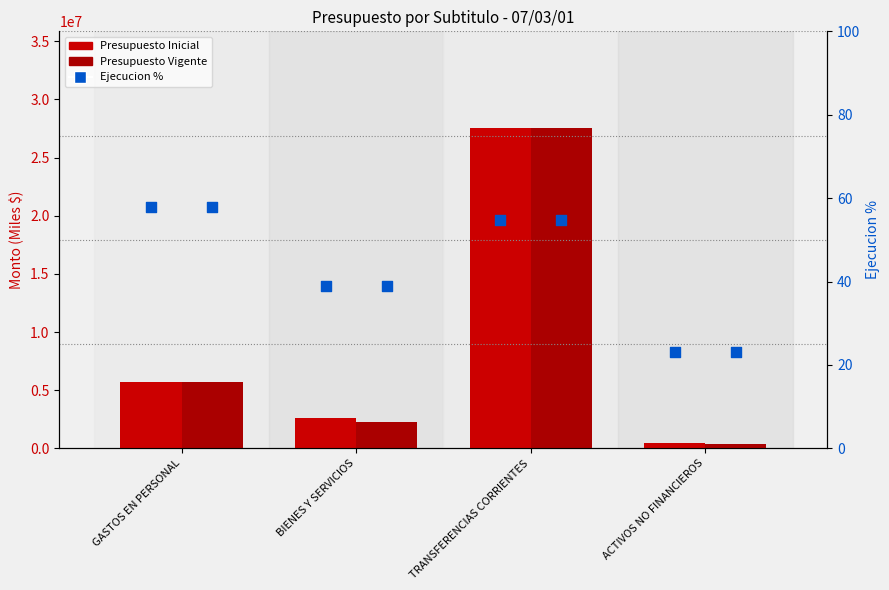

At how many categories does at least one series exceed 10633417?

1